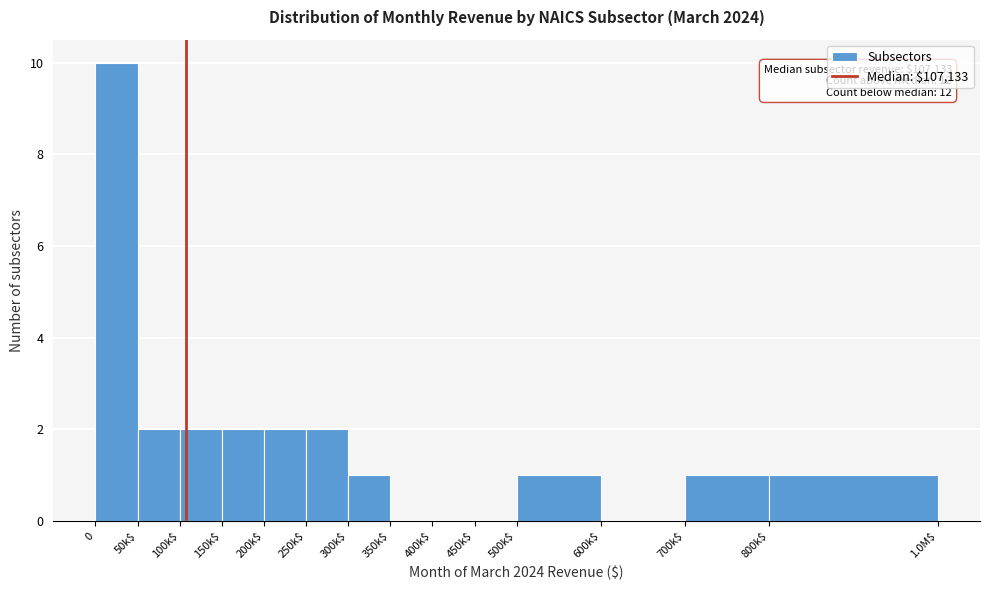

What is the greatest value displayed?

10